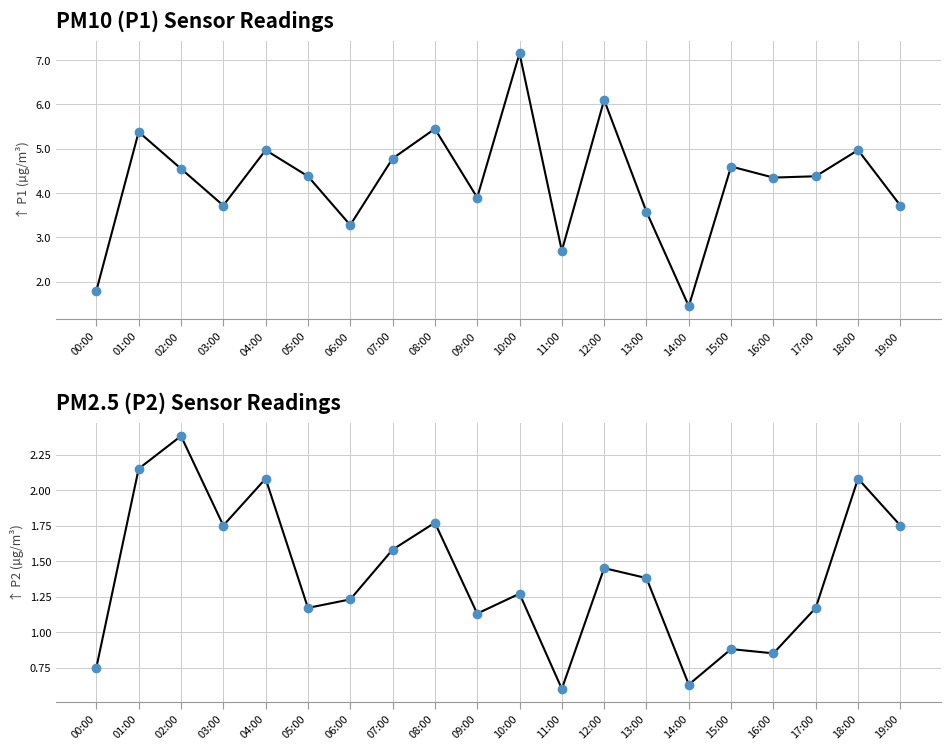

At which category does P2 reach its first local peak?

02:00